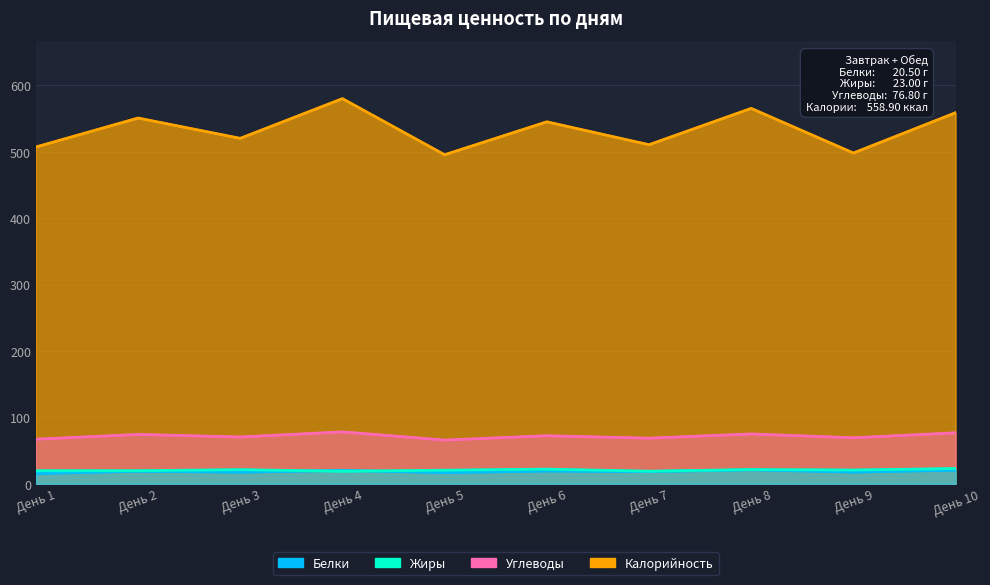

At which label does Углеводы first exceed 72?

День 2